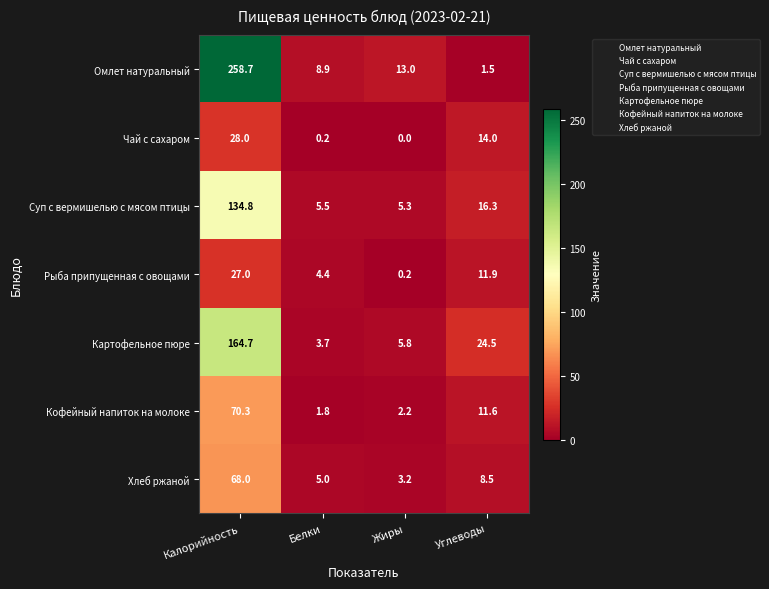

Which series has the largest total across all categories?

Омлет натуральный